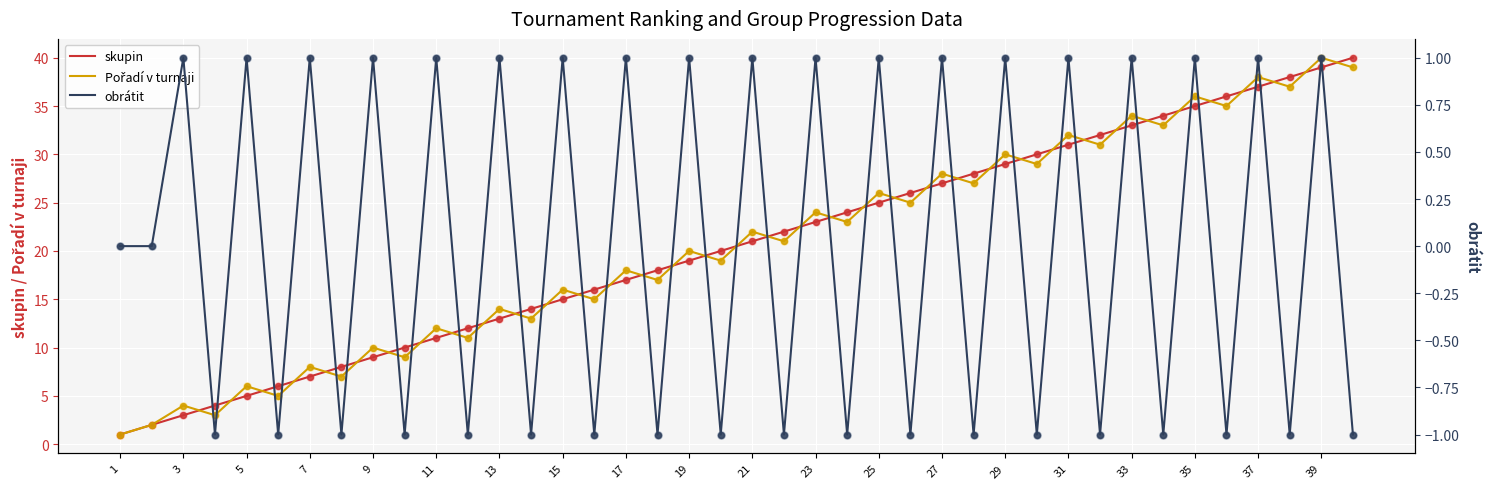

What is the total value across all series at 1?

2